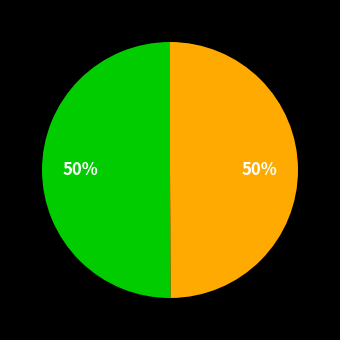

How many segments does this pie chart have?

2